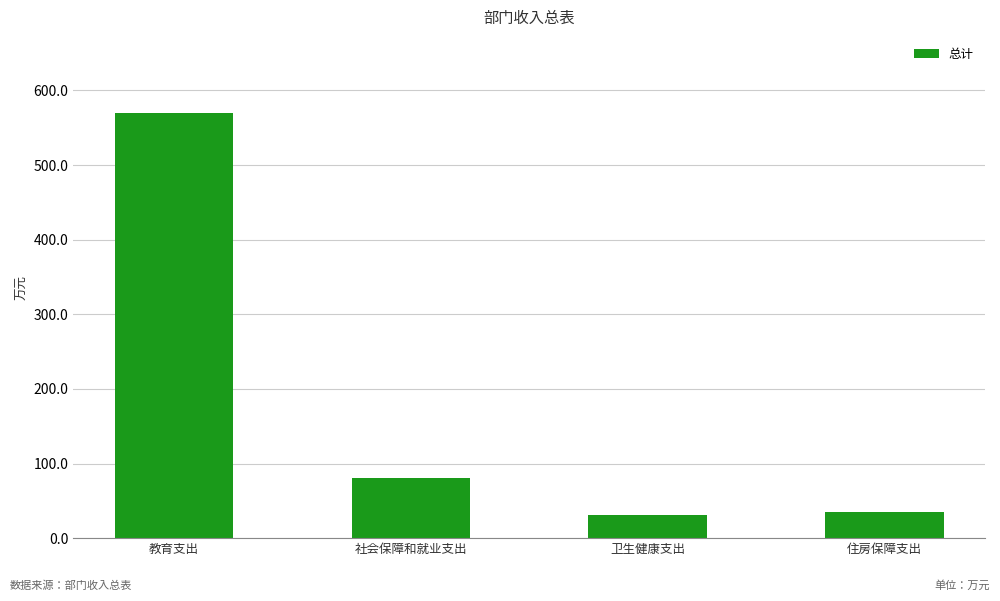

How many values exceed 80?

2